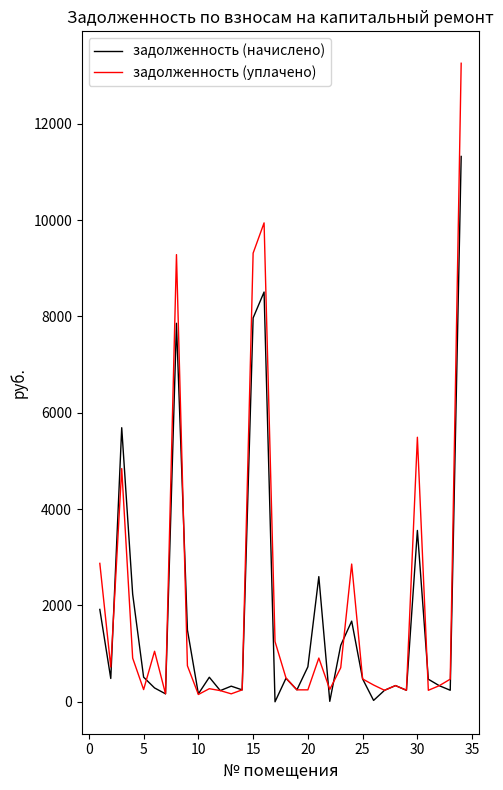

What is the highest value of the задолженность (начислено) series?

11319.9